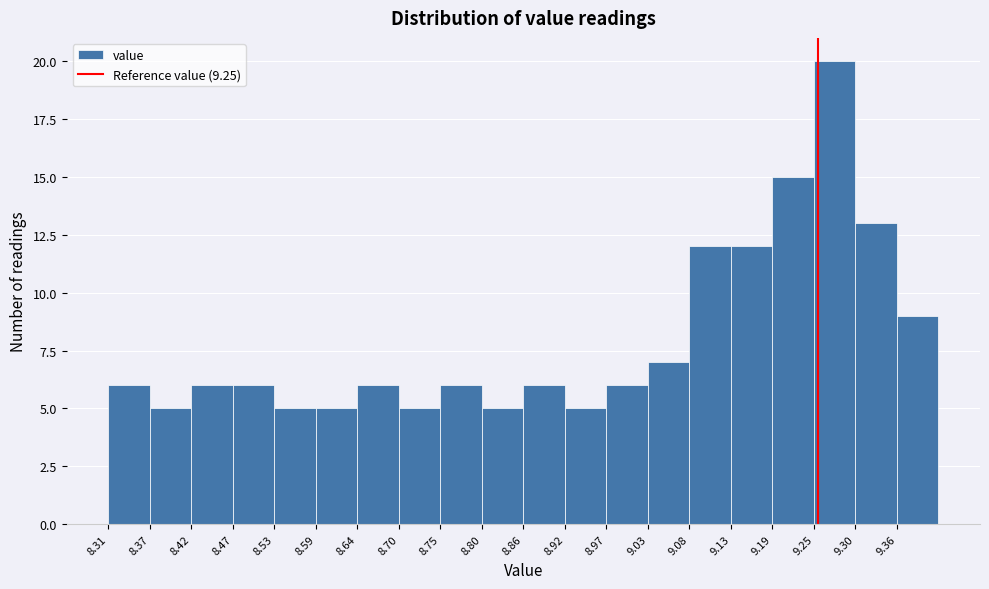

What is the height of the bar covering 9.355 to 9.410 on the x-axis? Neither the bar edges nor the heights are printed on the chart, so give them approximately, as read against the axes.

9